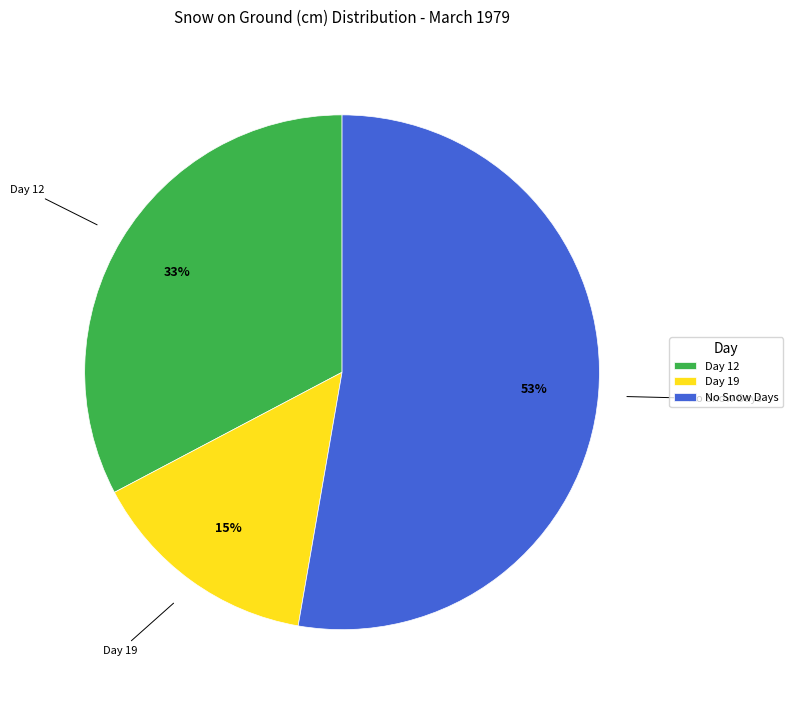

Is the sum of No Snow Days and Day 19 greater than half?

Yes